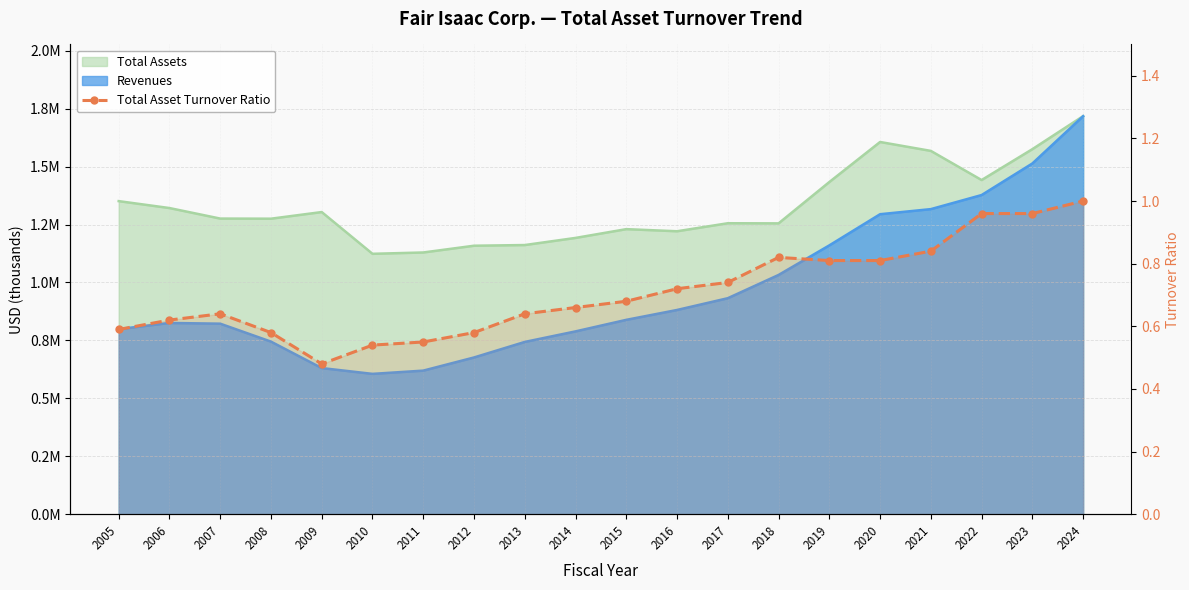

List the labels in order of value, largest first.

2024, 2022, 2023, 2021, 2018, 2019, 2020, 2017, 2016, 2015, 2014, 2007, 2013, 2006, 2005, 2008, 2012, 2011, 2010, 2009